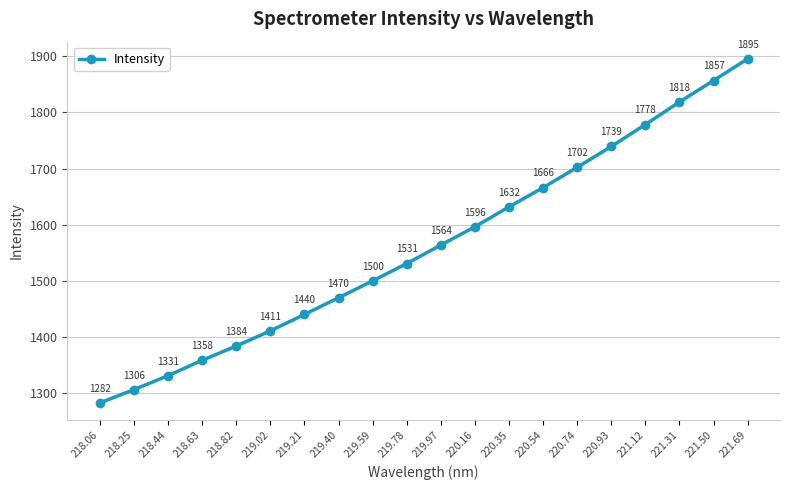

What is the maximum value shown in the chart?

1895.2